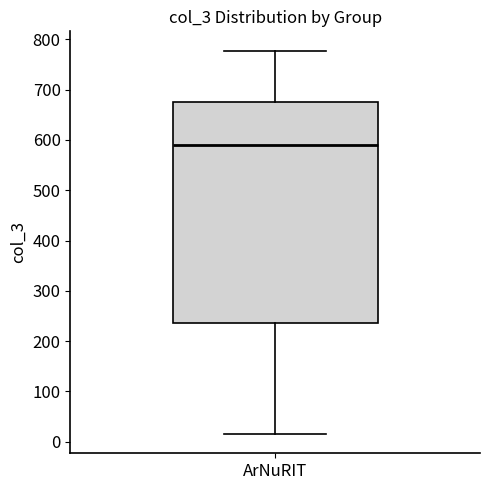

Read this box plot against the y-axis: the position of the median line, the range covered by the box, and the ends of both whiskers. The values are not printed on the chart, so give them approximately, as read against the axis.

median 590, box 240 to 680, whiskers 20 to 780